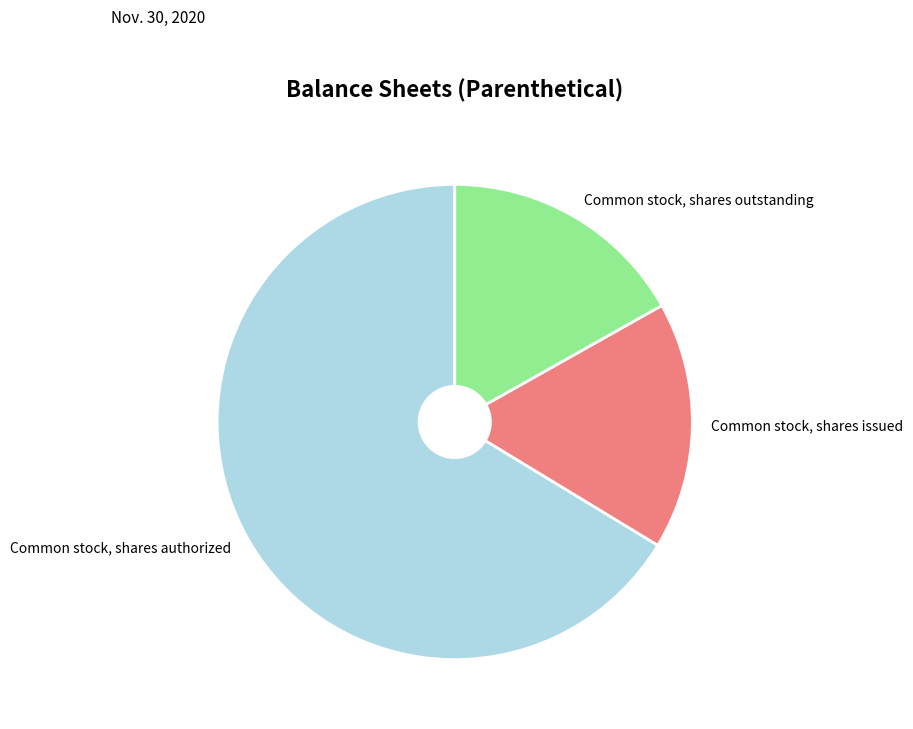

Which has a higher value, Common stock, shares authorized or Common stock, shares outstanding?

Common stock, shares authorized